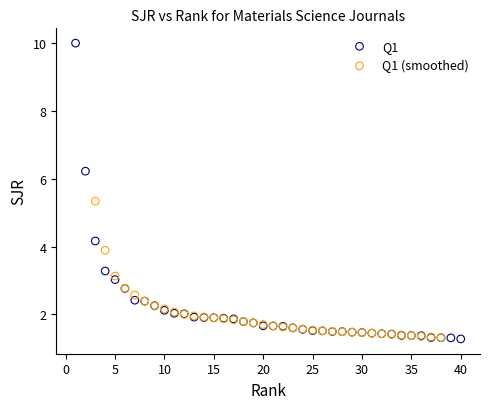

Which series has the widest spread of Y values?

Q1